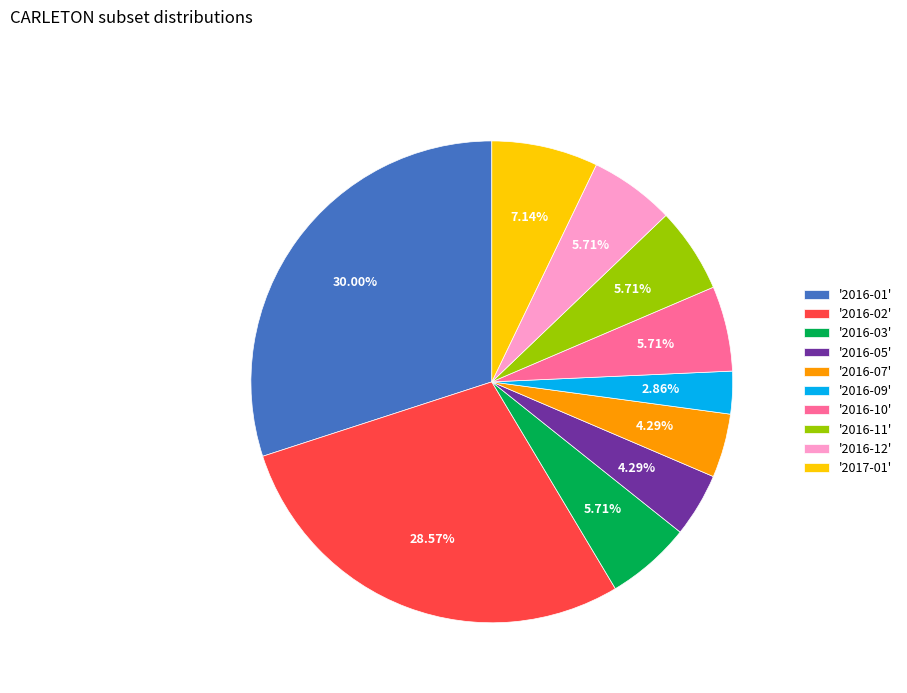

What is the ratio of the value at '2016-09' to the value at '2016-11'?

0.5